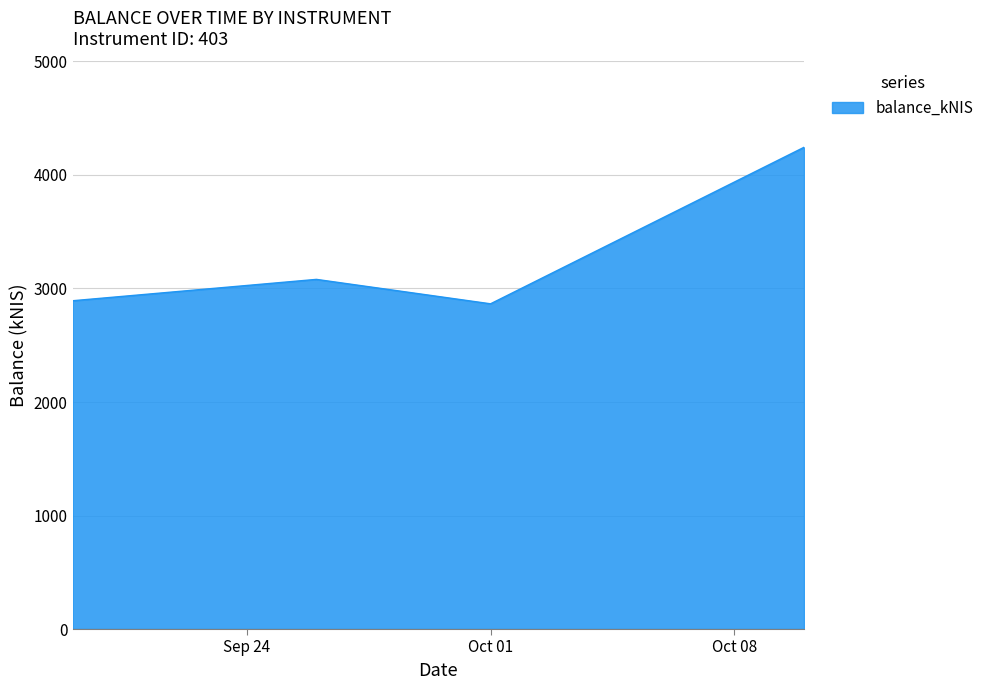

What is the smallest value displayed?

2865.2